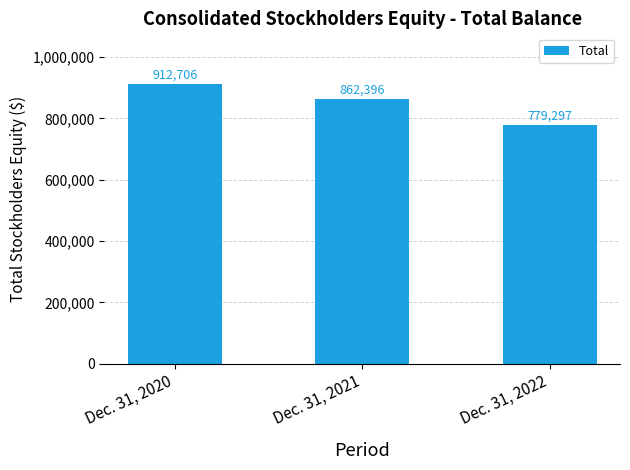

Reading left to right, what are all the values shown in this chart?

912706	862396	779297